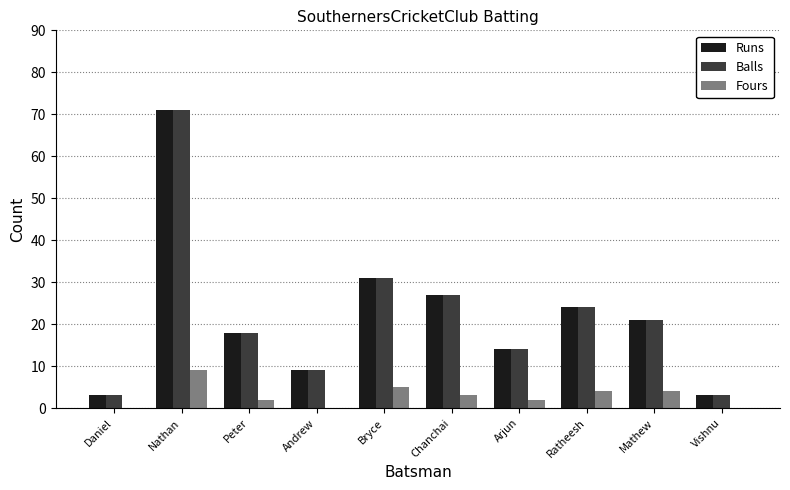

Reading left to right, extract all data points from this chart.

Runs: Daniel=3	Nathan=71	Peter=18	Andrew=9	Bryce=31	Chanchai=27	Arjun=14	Ratheesh=24	Mathew=21	Vishnu=3
Balls: Daniel=3	Nathan=71	Peter=18	Andrew=9	Bryce=31	Chanchai=27	Arjun=14	Ratheesh=24	Mathew=21	Vishnu=3
Fours: Daniel=0	Nathan=9	Peter=2	Andrew=0	Bryce=5	Chanchai=3	Arjun=2	Ratheesh=4	Mathew=4	Vishnu=0